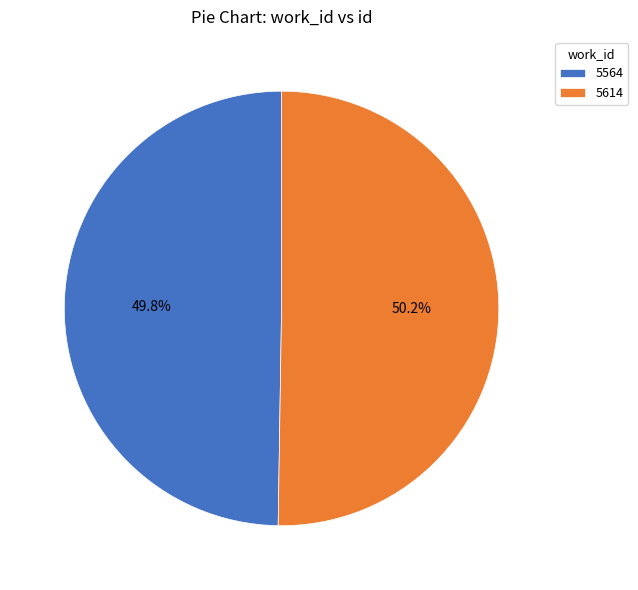

What is the ratio of the value at 5564 to the value at 5614?

1.0